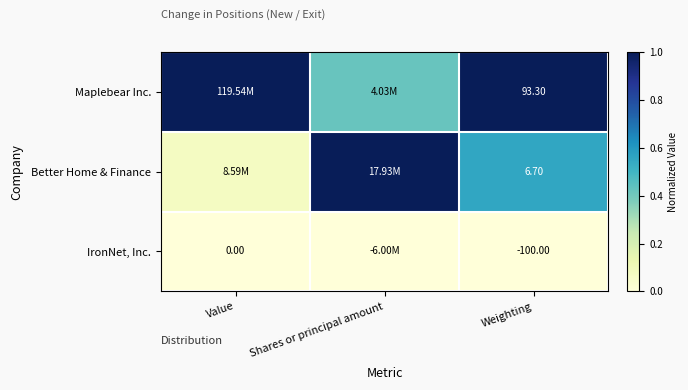

What is the sum of all Better Home & Finance values?

1.6